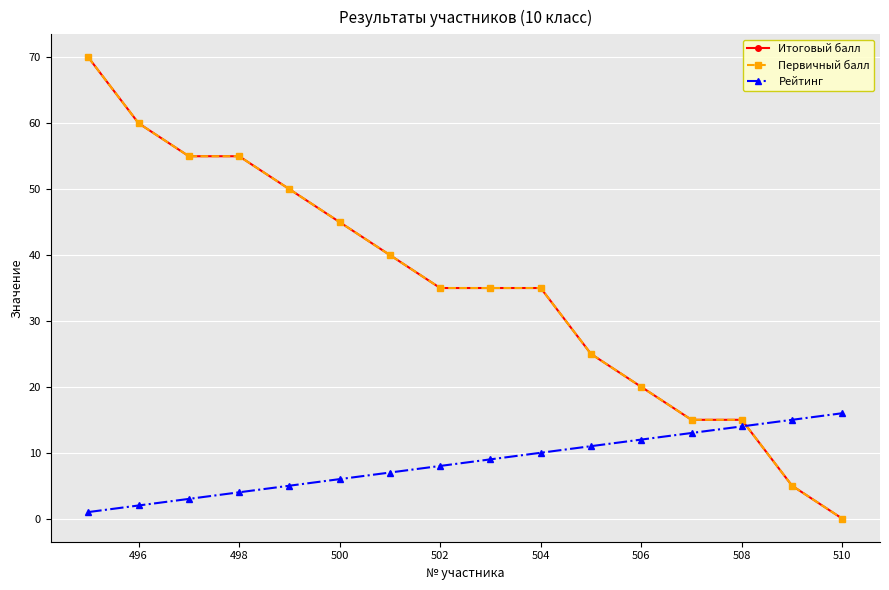

Does the chart have visible grid lines?

Yes